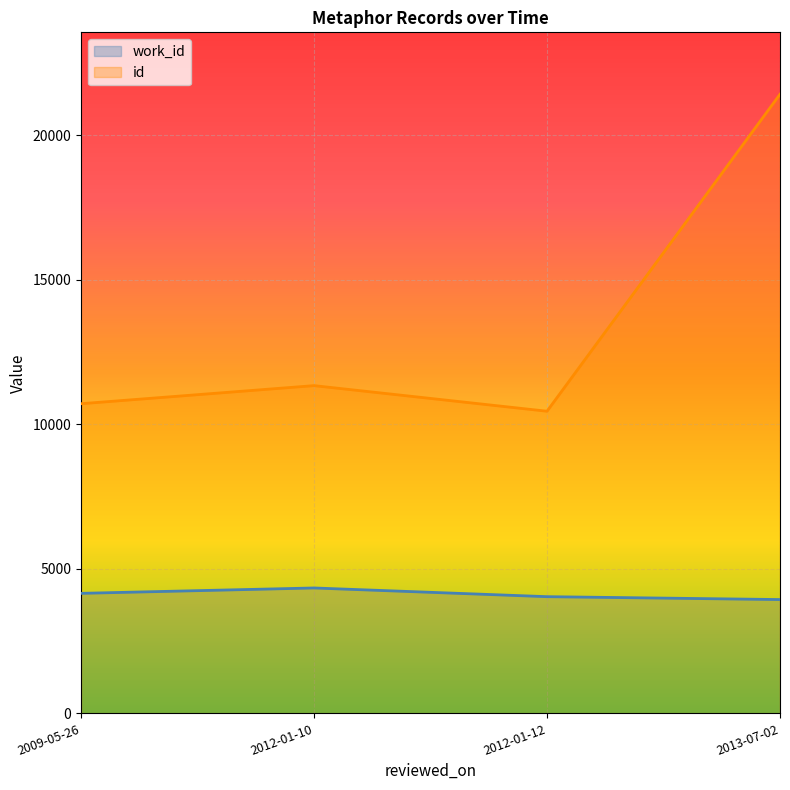

Between 2012-01-10 and 2013-07-02, which series saw the biggest shift?

id